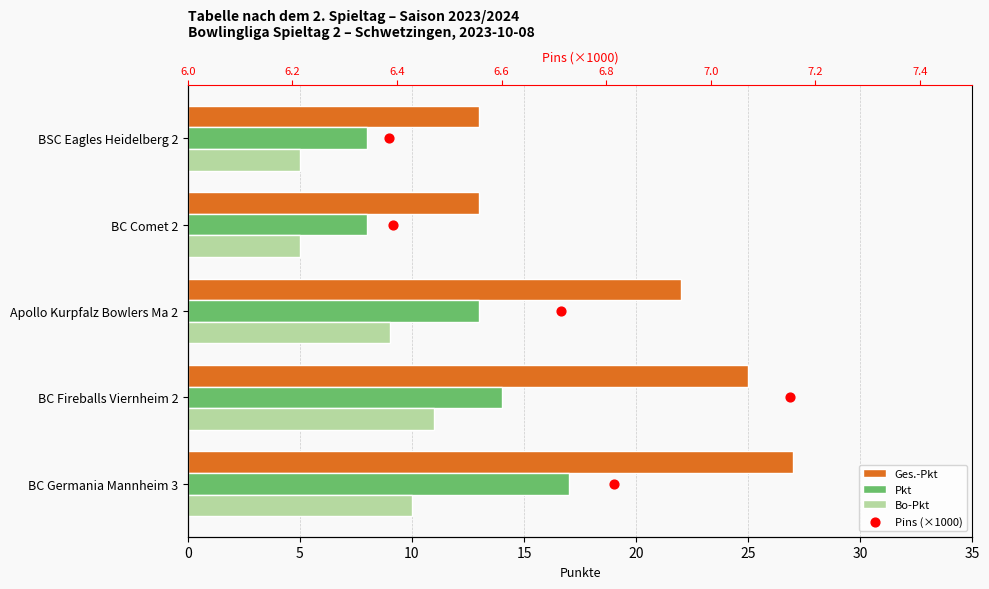

Is the value of Ges.-Pkt at BSC Eagles Heidelberg 2 greater than the value of Pkt at BSC Eagles Heidelberg 2?

Yes